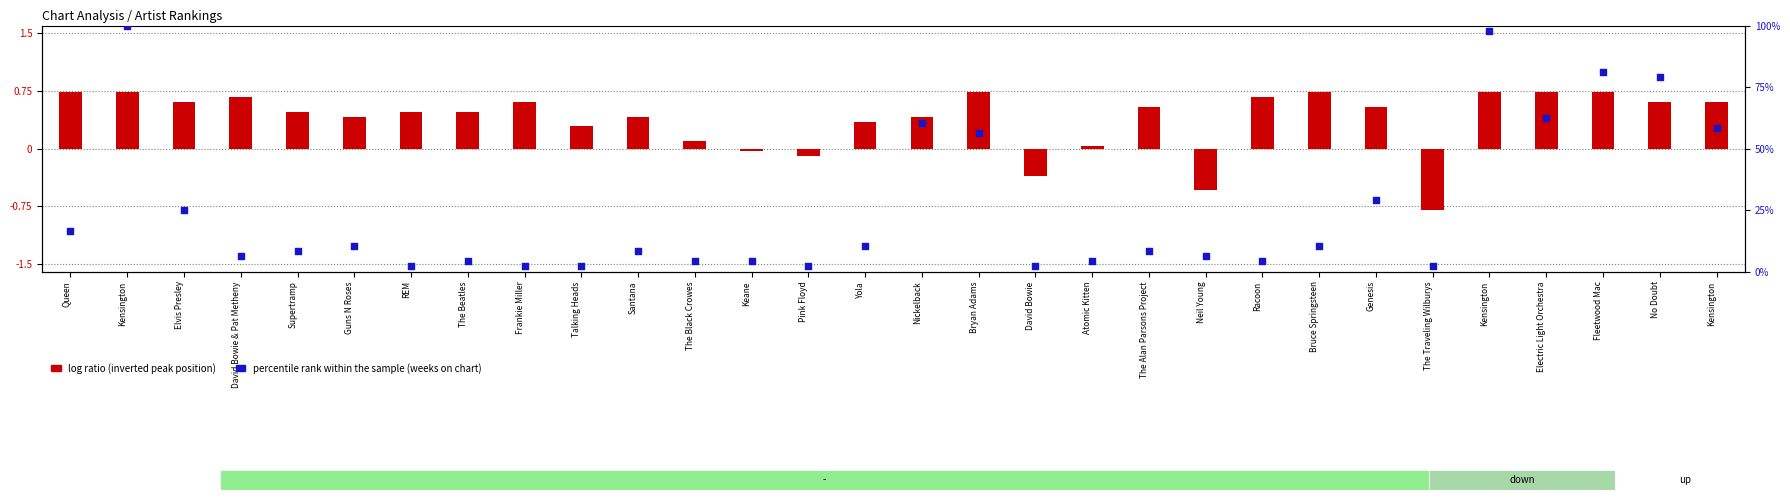

Which series has the largest total across all categories?

percentile rank within the sample